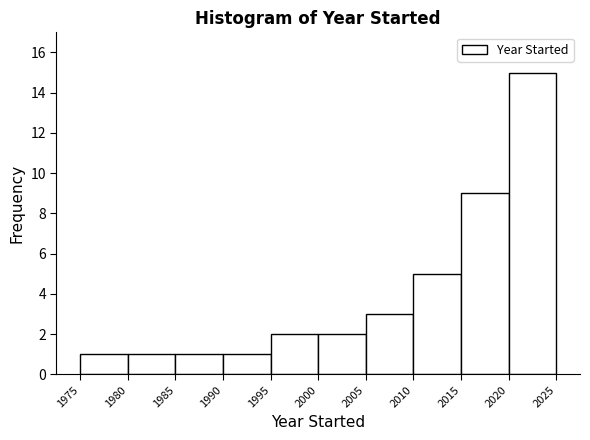

Which range on the x-axis has the tallest bar?

2020 to 2025